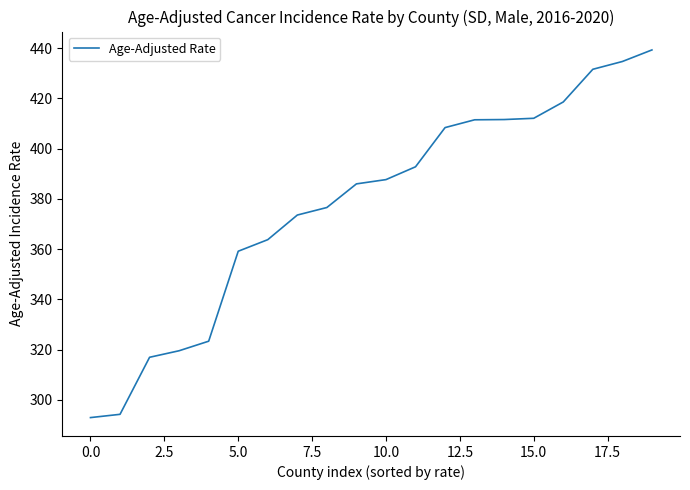

What is the difference between the maximum and minimum values?

146.3